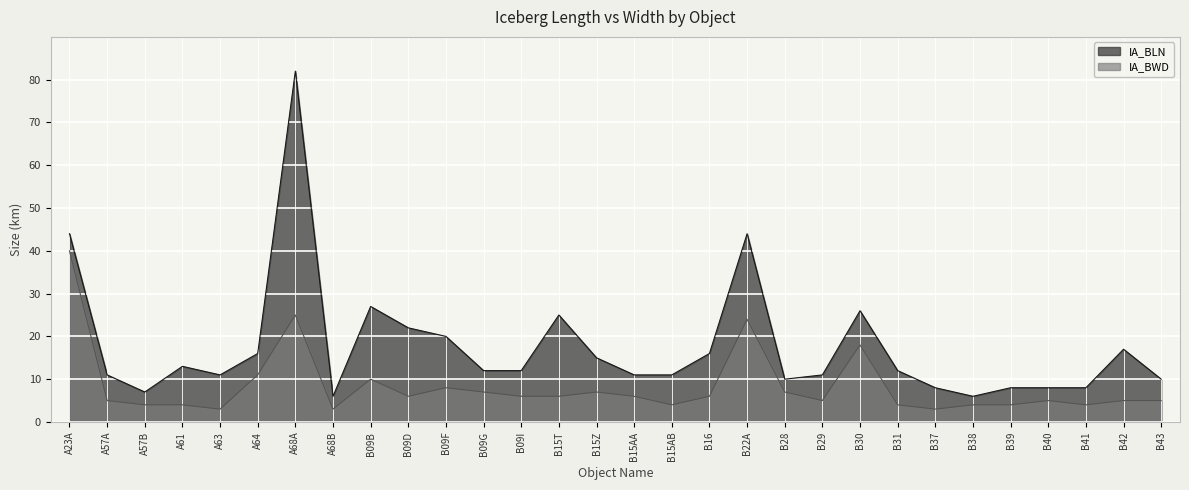

True or false: IA_BLN has more than 0 interior local peaks.

True